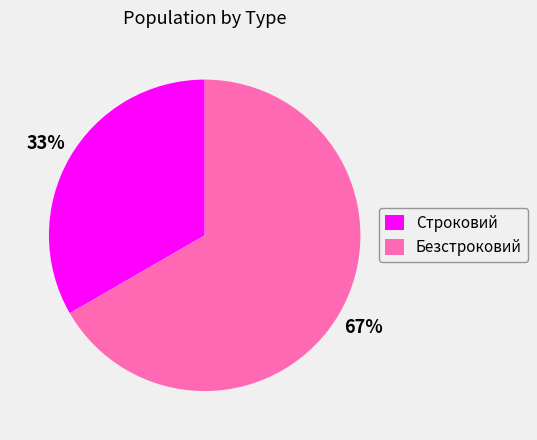

Is there any slice that represents more than half of the pie?

Yes